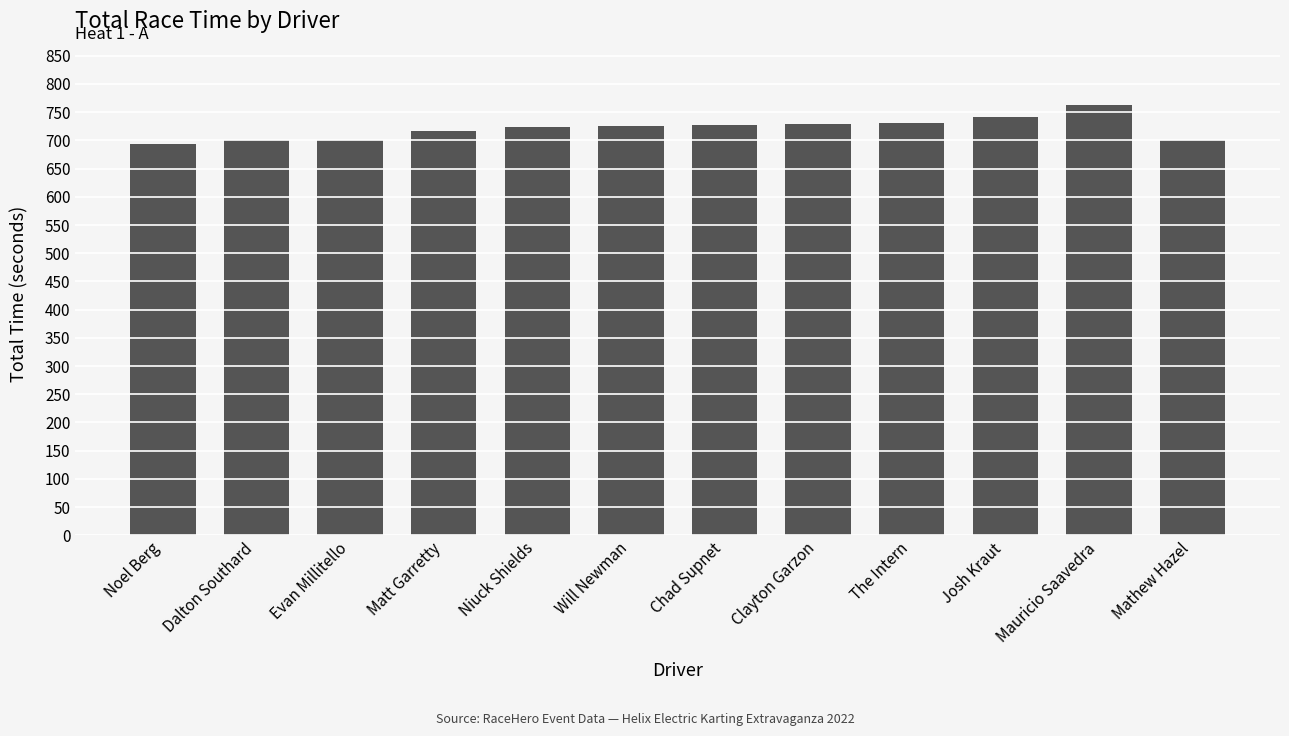

What is the sum of all values?

8657.6